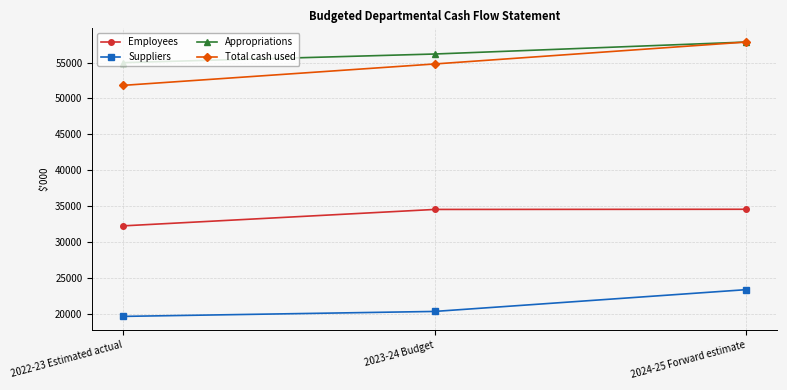

What value does the Suppliers series have at 2023-24 Budget, to the nearest 50?

20300